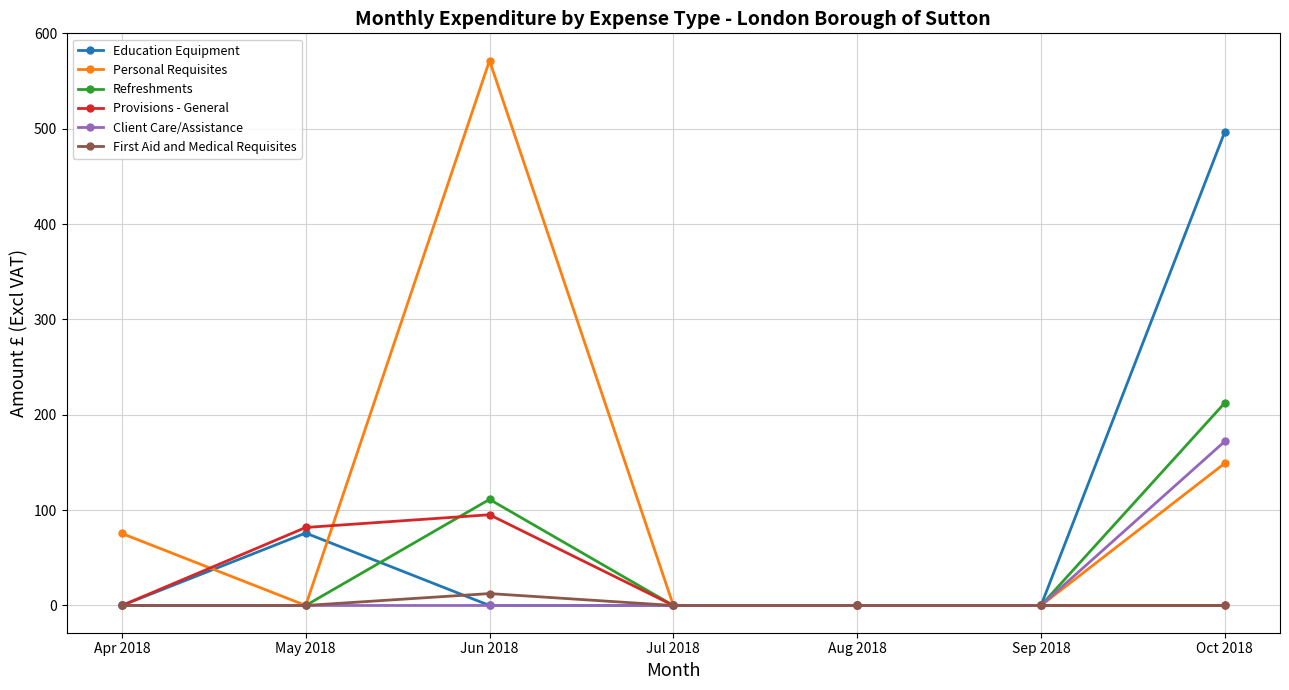

How many values in the First Aid and Medical Requisites series exceed 0?

1